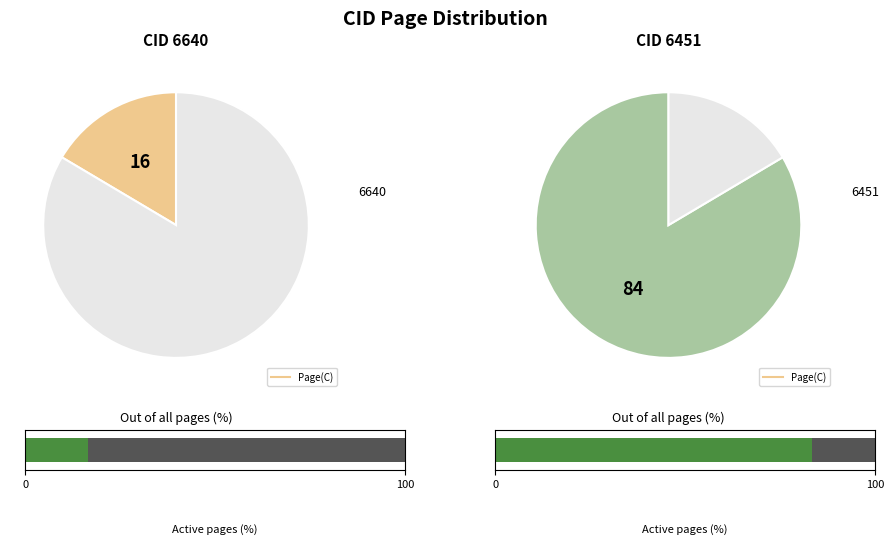

Which slice represents more than half of the pie?

6451